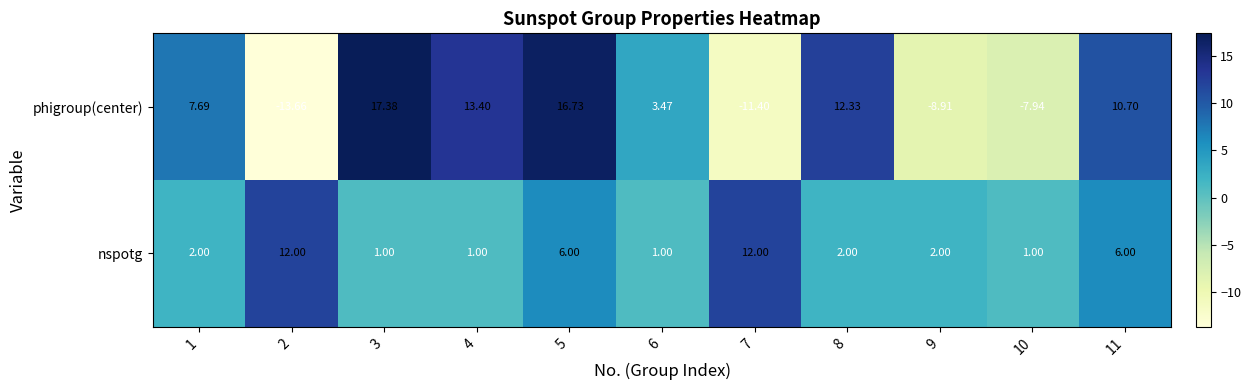

Rank the series by their average value, from lowest to highest.

phigroup(center), nspotg